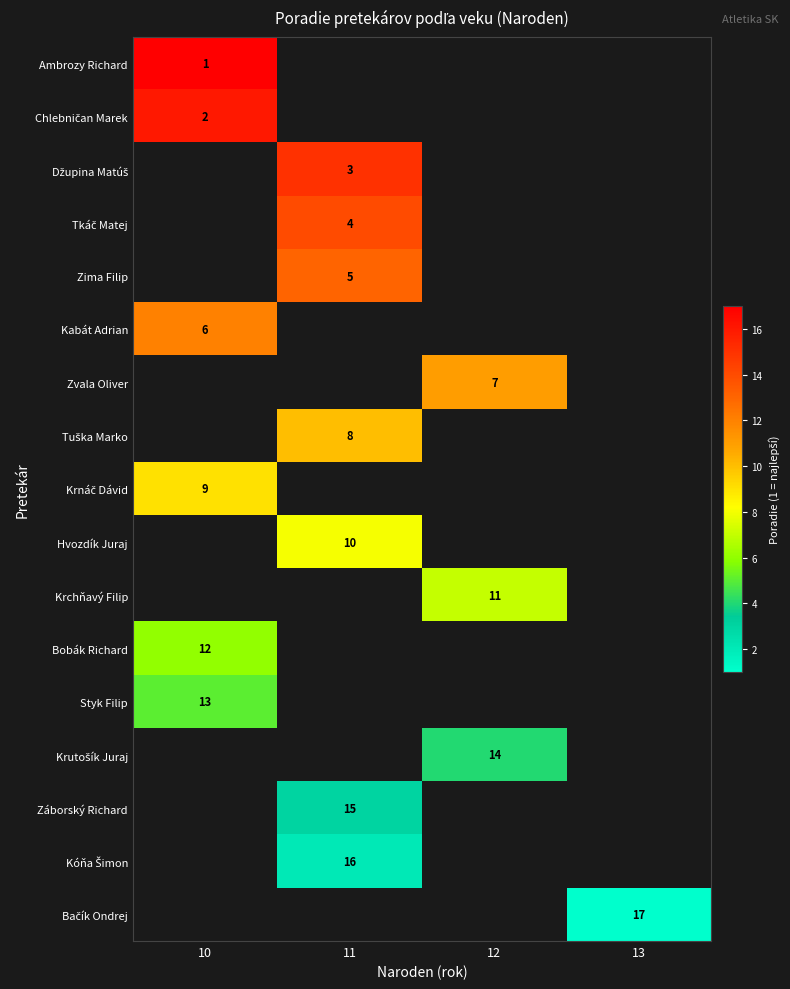

How many values in Záborský Richard are above zero?

1